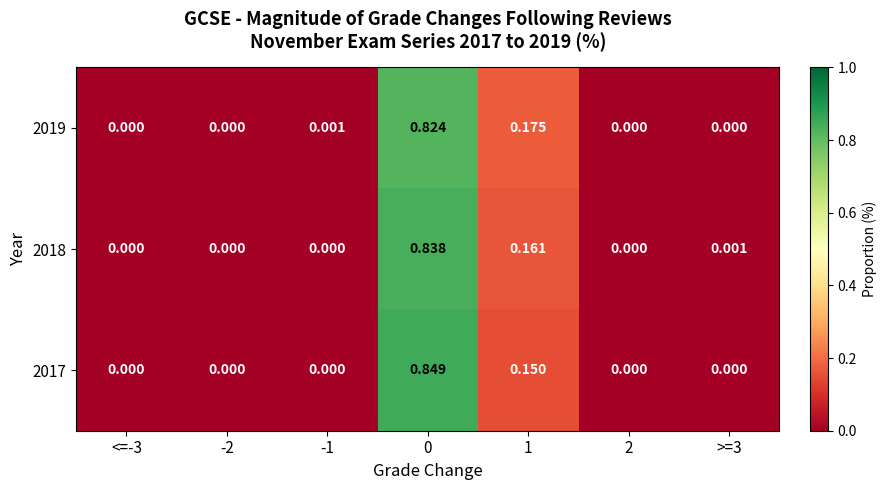

Is the value of 2017 at -1 greater than the value of 2019 at 0?

No